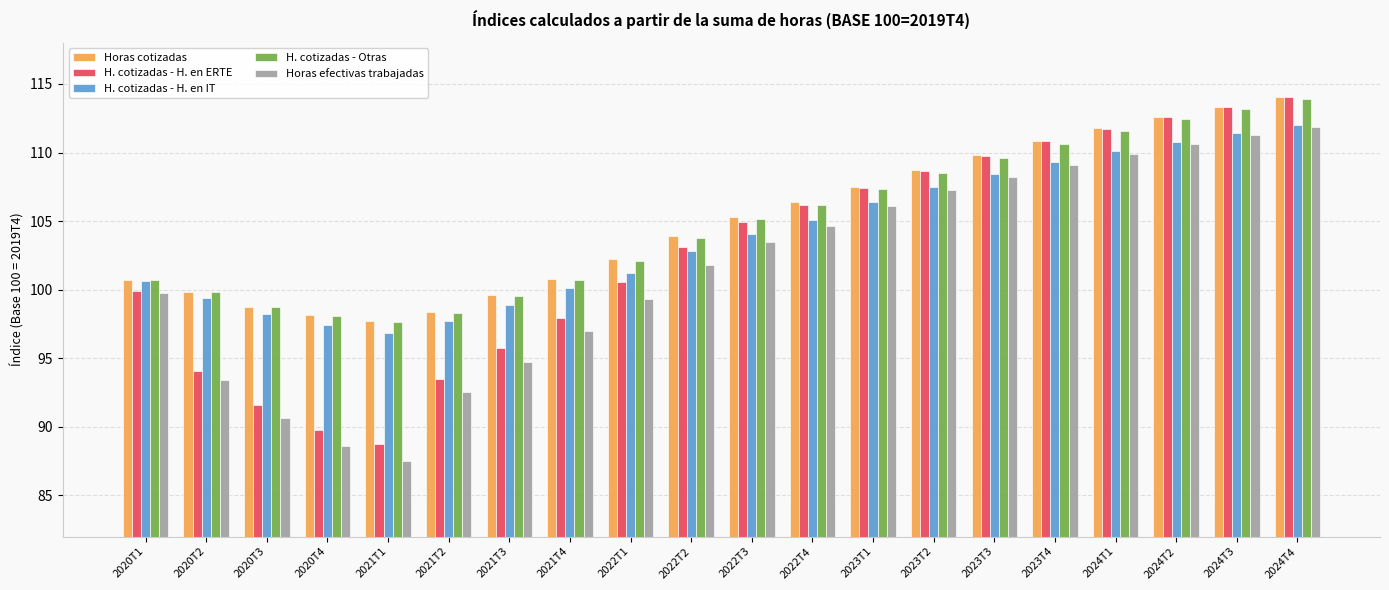

What position from the left is 2024T2?

18